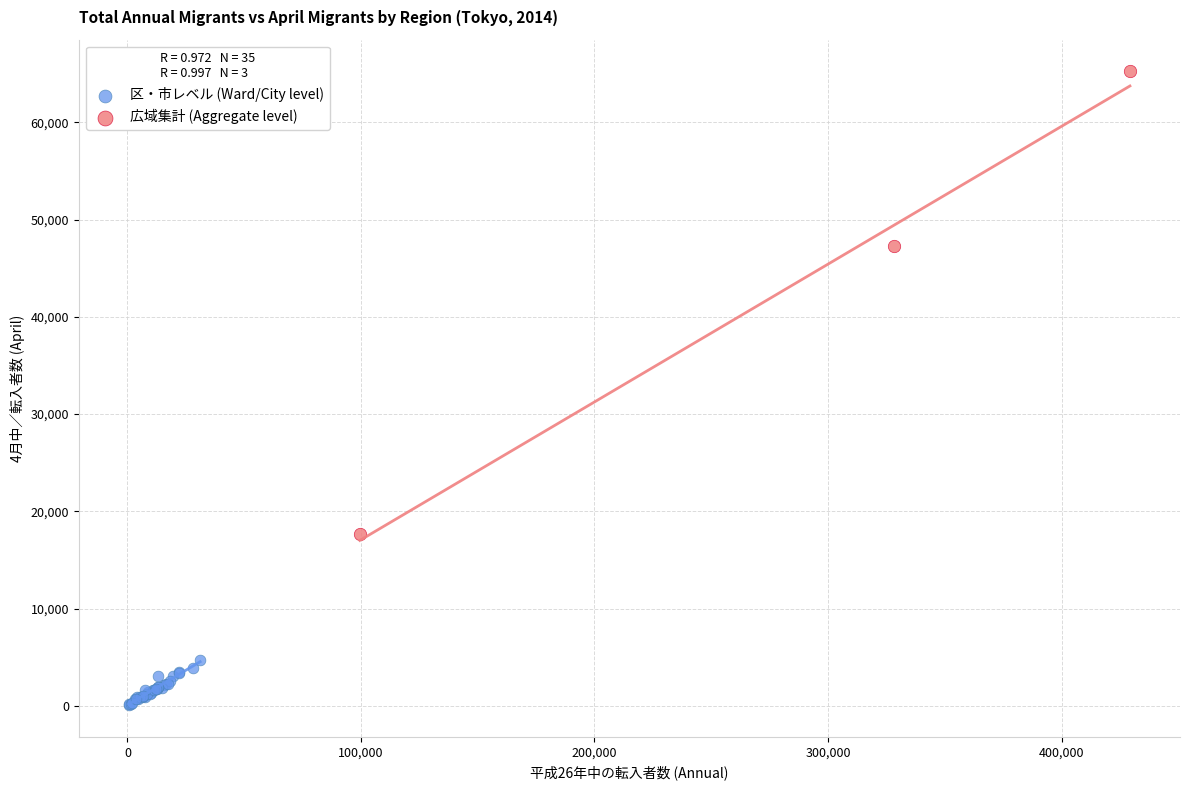

Which series contains the highest Y value?

広域集計 (Aggregate level)